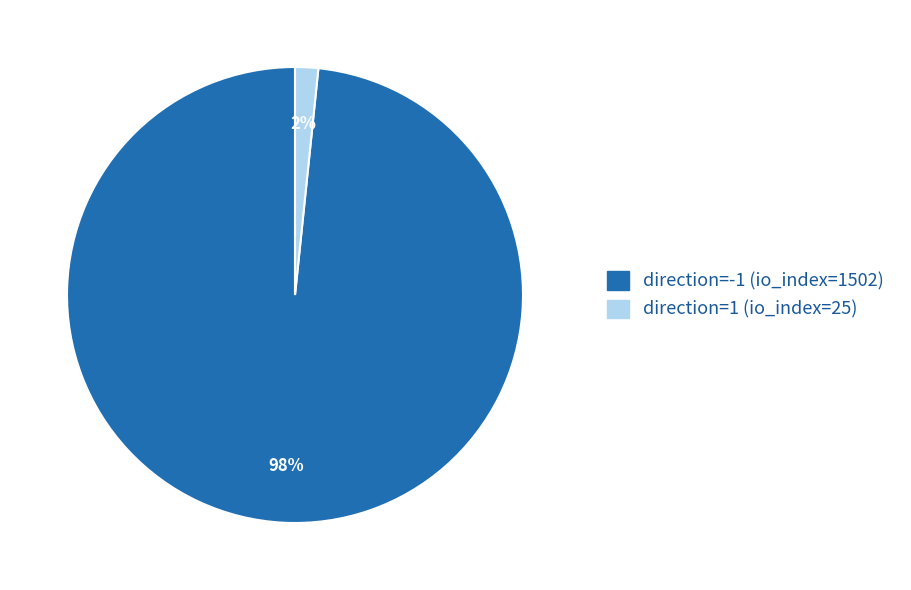

Which slice represents more than half of the pie?

direction=-1 (io_index=1502)